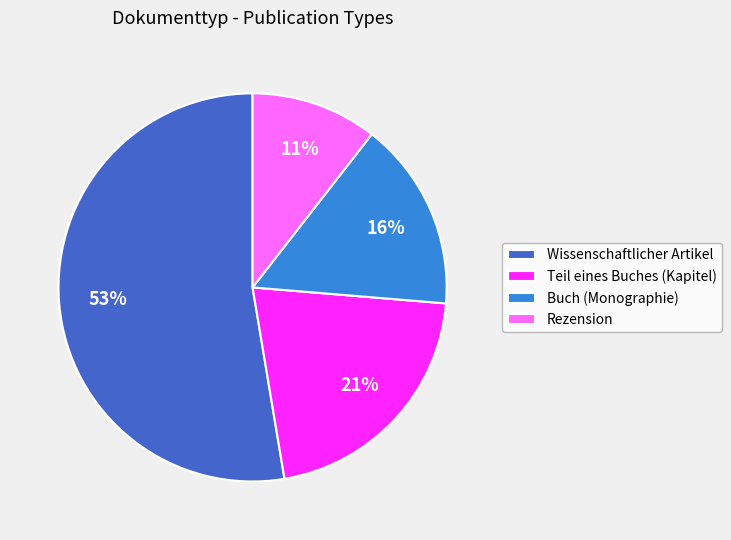

Does any single category account for the majority?

Yes